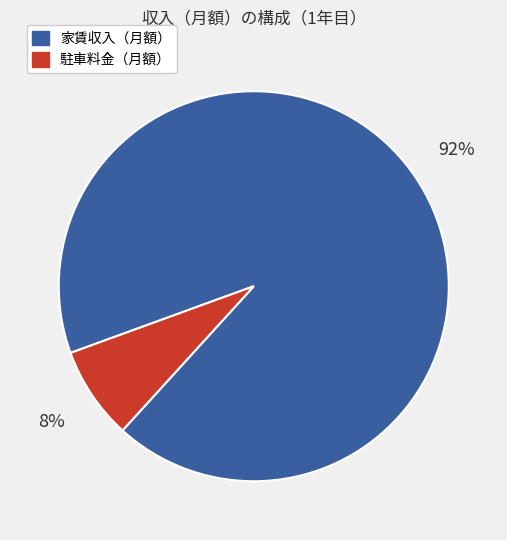

Rank the categories by value from highest to lowest.

家賃収入（月額）, 駐車料金（月額）